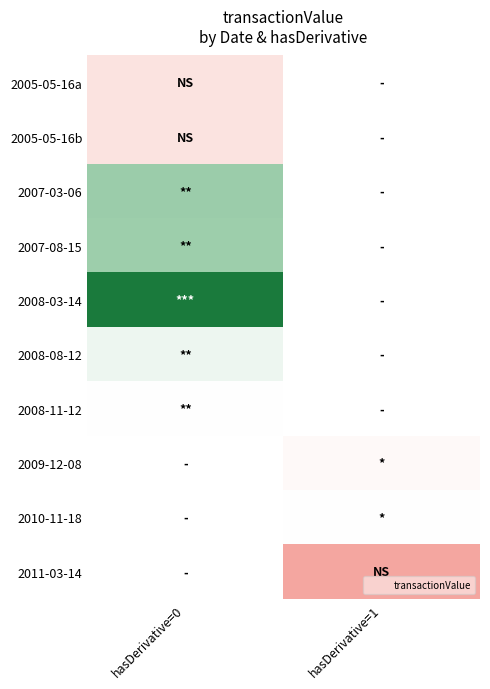

List the series in order of their overall mean, lowest first.

2005-05-16a, 2005-05-16b, 2007-03-06, 2007-08-15, 2008-03-14, 2008-08-12, 2008-11-12, 2009-12-08, 2010-11-18, 2011-03-14